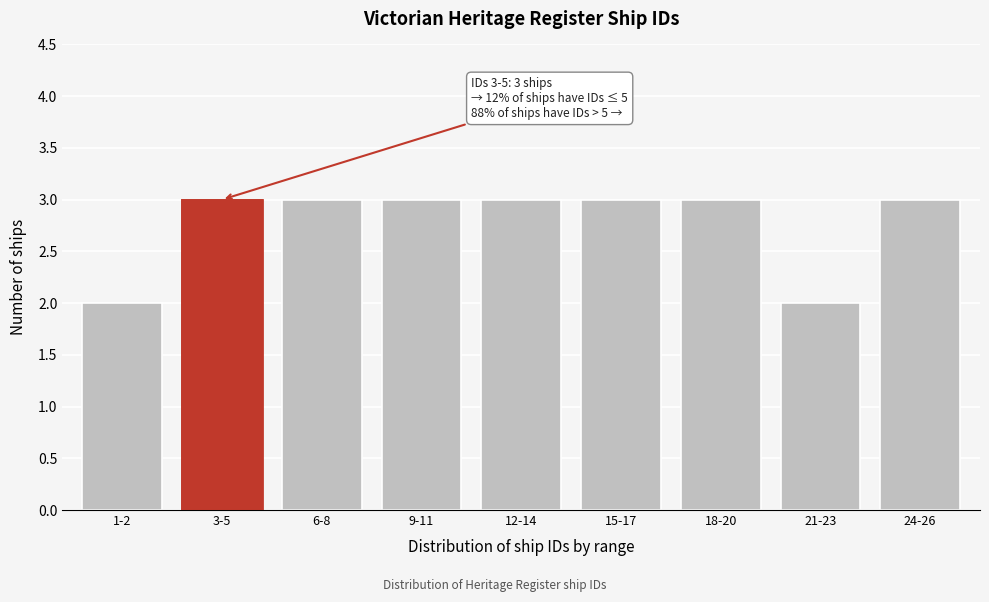

Reading left to right, list all the values displayed in this chart.

1-2=2	3-5=3	6-8=3	9-11=3	12-14=3	15-17=3	18-20=3	21-23=2	24-26=3